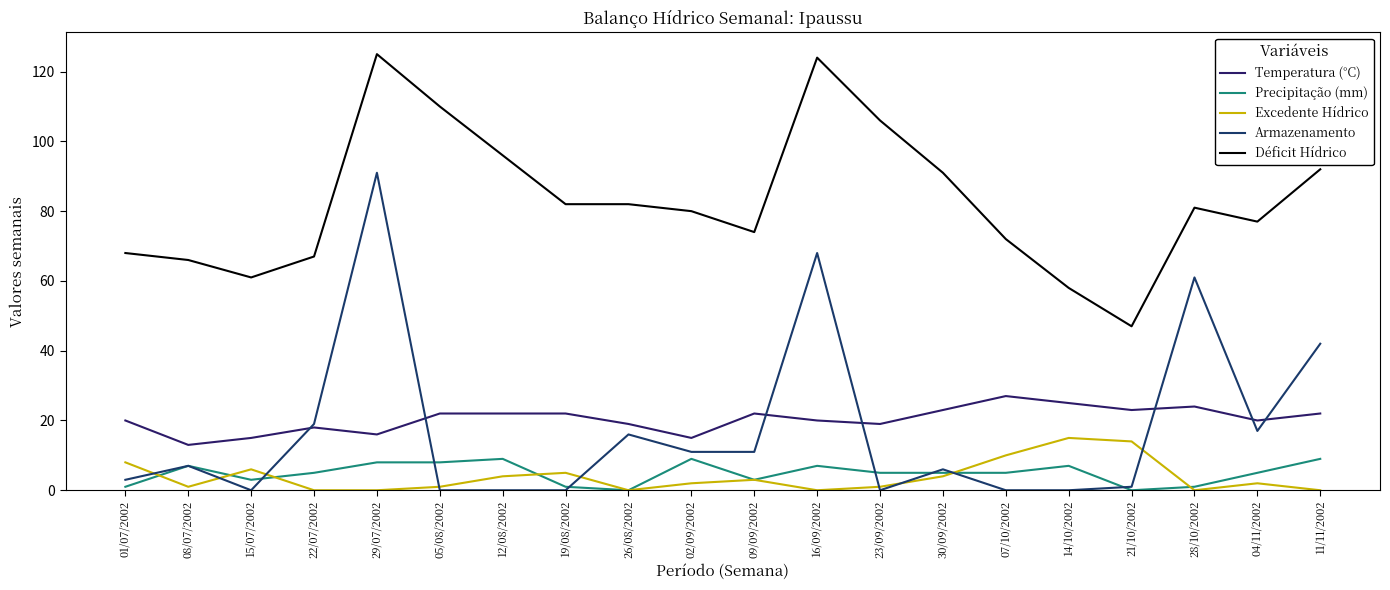

Does the chart display data point markers on the line(s)?

No